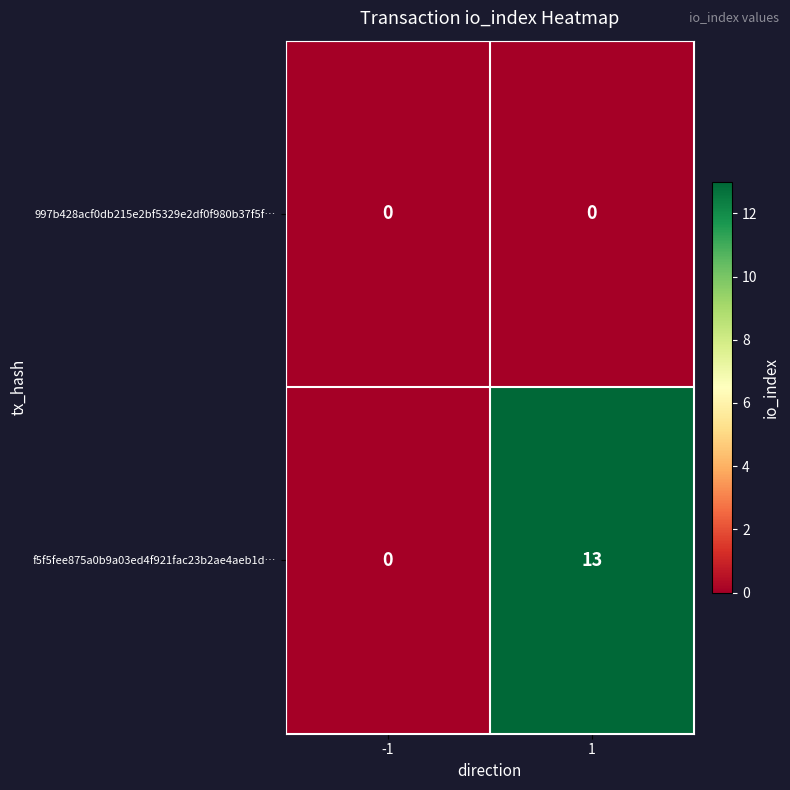

Reading left to right, extract all data points from this chart.

997b428acf0db215e2bf5329e2df0f980b37f5f…: 0	0
f5f5fee875a0b9a03ed4f921fac23b2ae4aeb1d…: 0	13